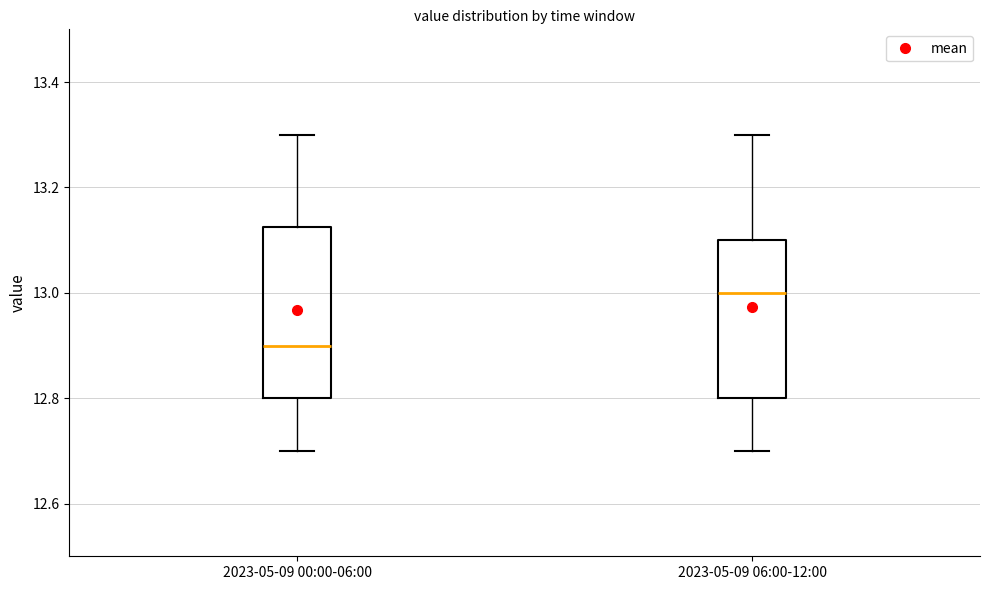

Reading left to right, read every box against the y-axis: the position of its median line, the range the box covers, and the ends of its whiskers. The values are not printed on the chart, so give them approximately, as read against the axis.

2023-05-09 00:00-06:00: median 12.90, box 12.80 to 13.12, whiskers 12.70 to 13.30
2023-05-09 06:00-12:00: median 13.00, box 12.80 to 13.10, whiskers 12.70 to 13.30